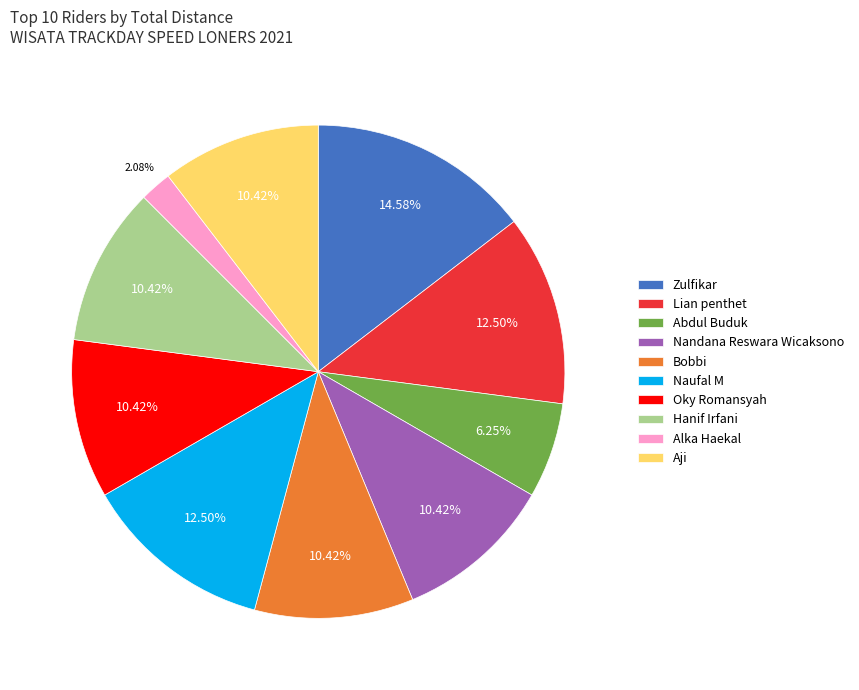

To the nearest percent, what is the combined percentage of Bobbi and Abdul Buduk?

17%